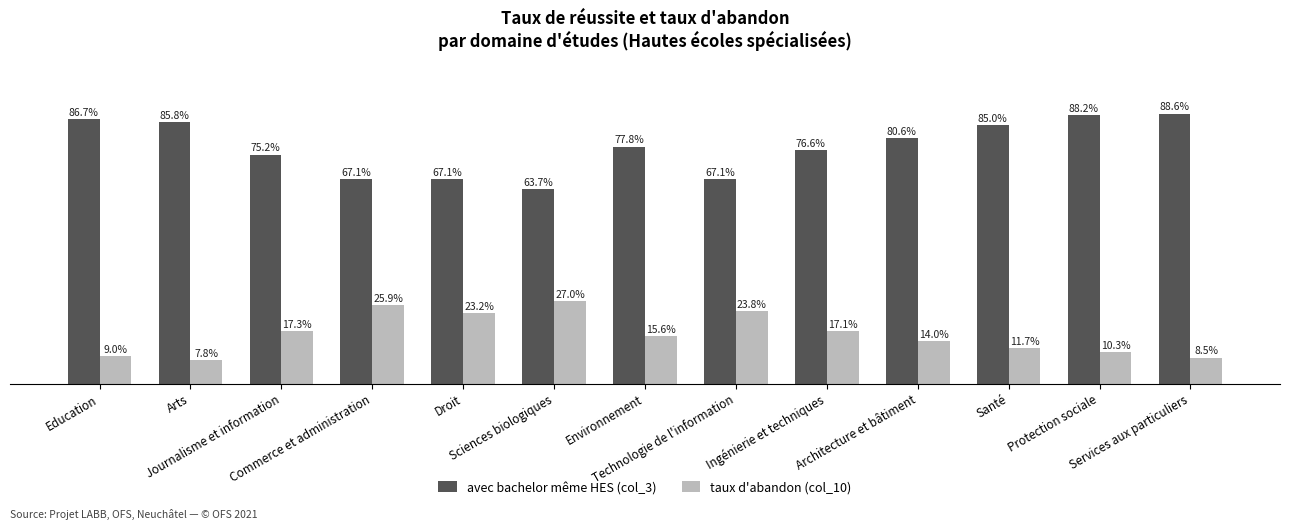

What is the label of the 2nd bar from the left?

Arts